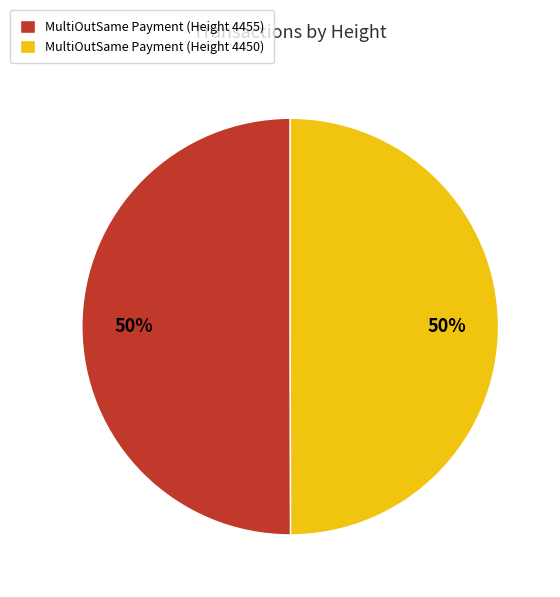

Combined, do MultiOutSame Payment (Height 4455) and MultiOutSame Payment (Height 4450) account for over 50%?

Yes